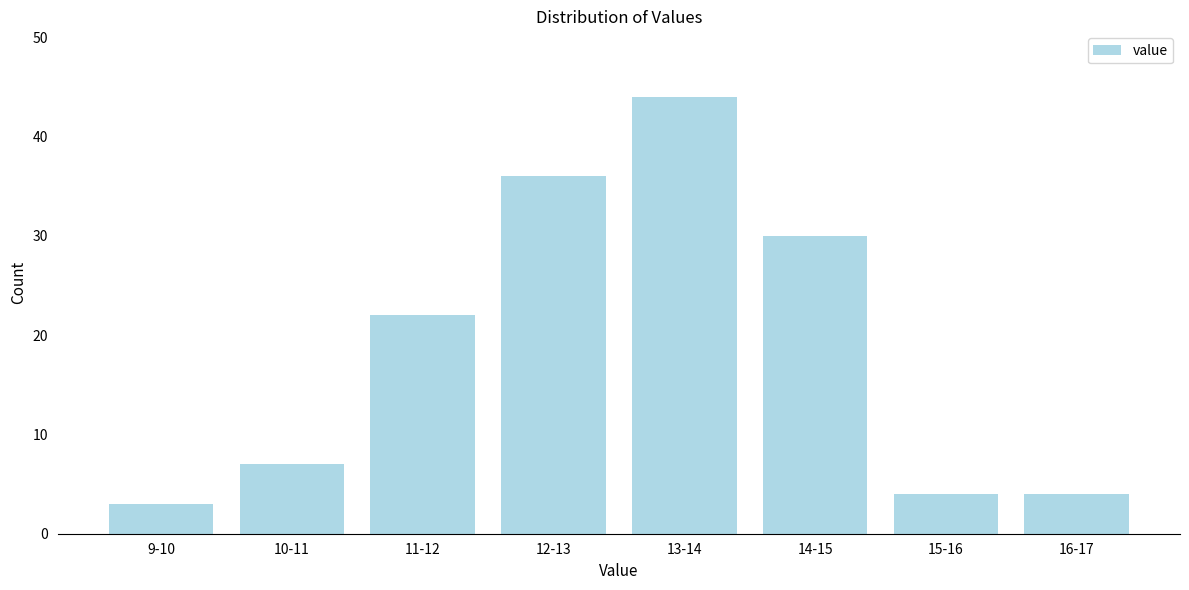

Reading right to left, what are all the values shown in this chart?

16-17=4	15-16=4	14-15=30	13-14=44	12-13=36	11-12=22	10-11=7	9-10=3